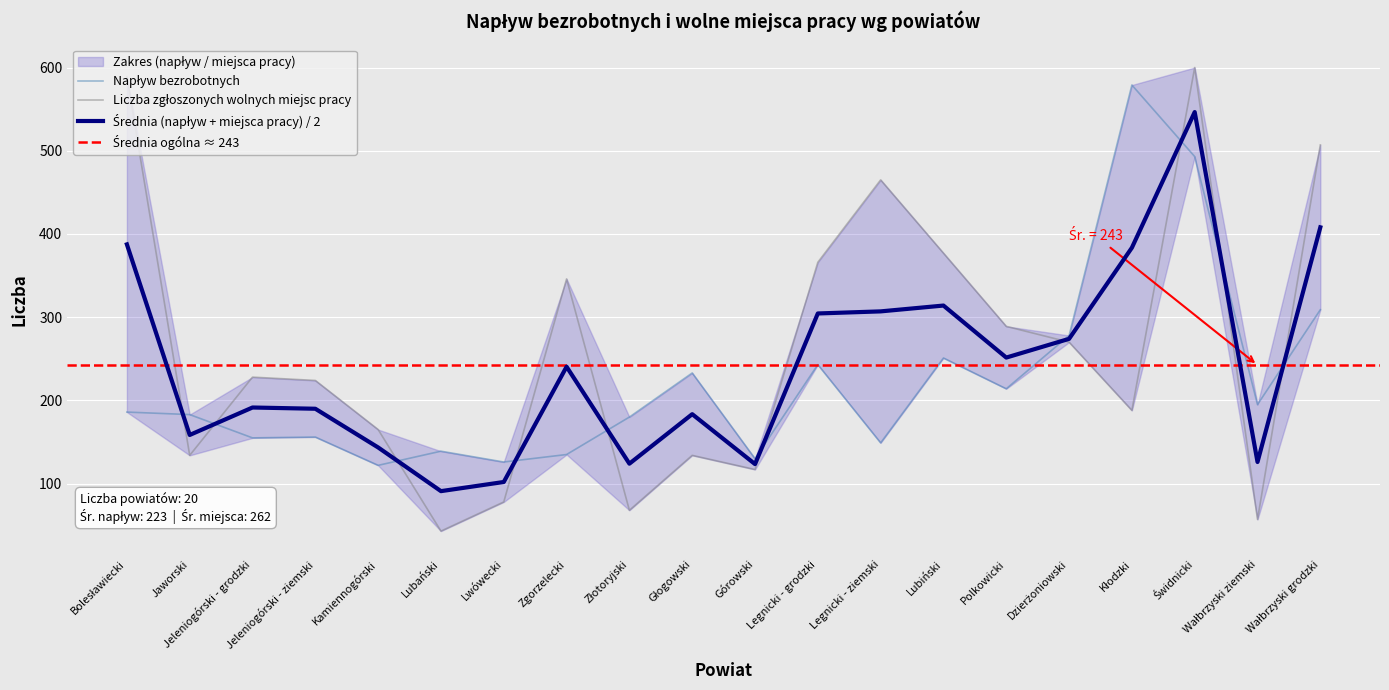

Between which two adjacent categories do Liczba zgłoszonych wolnych miejsc pracy and Napływ bezrobotnych first intersect?

Bolesławiecki and Jaworski